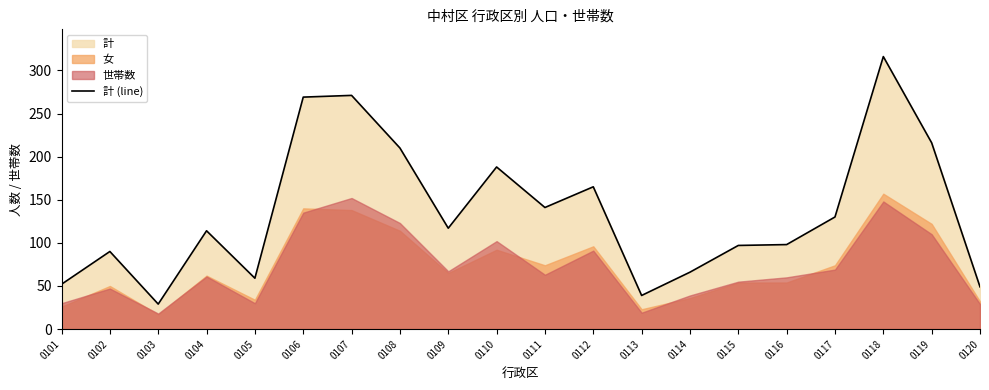

Reading right to left, list all the values displayed in this chart.

0120=49	0119=216	0118=316	0117=130	0116=98	0115=97	0114=66	0113=39	0112=165	0111=141	0110=188	0109=117	0108=210	0107=271	0106=269	0105=59	0104=114	0103=29	0102=90	0101=52